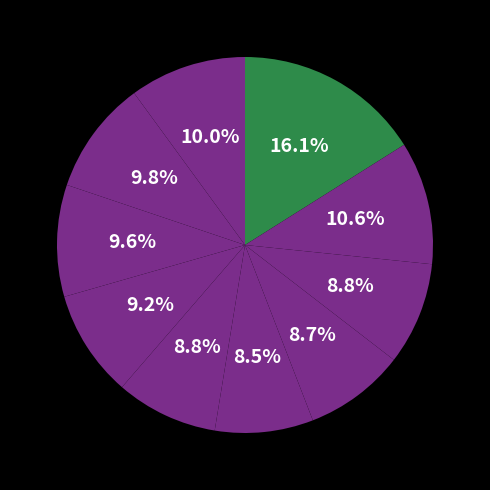

To the nearest percent, what is the average slice percentage?

10%